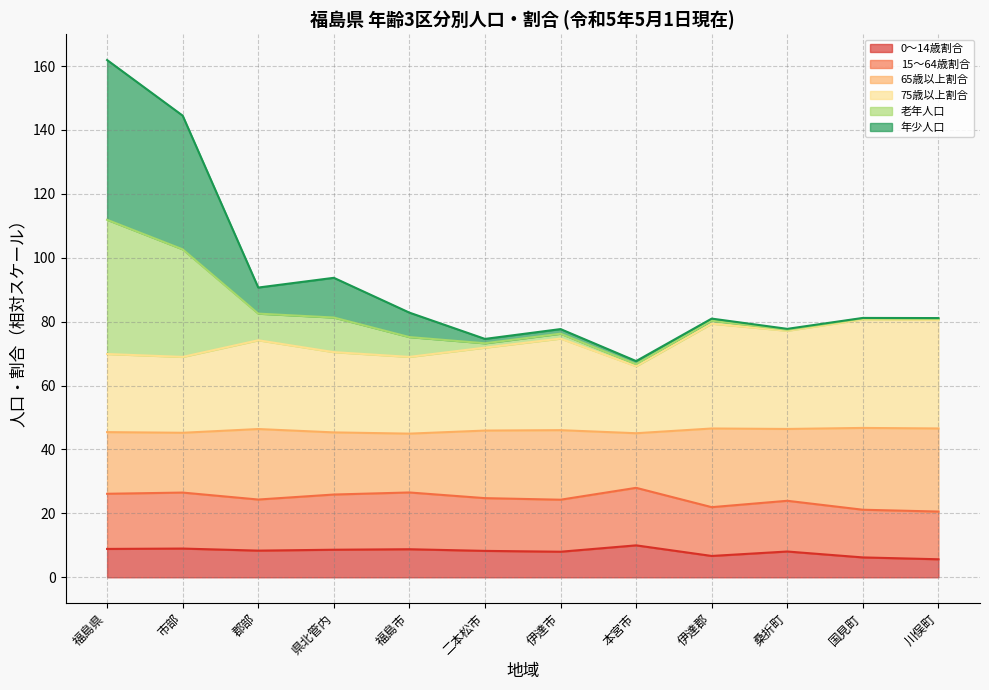

True or false: 15～64歳割合 and 65歳以上割合 intersect in this chart.

False